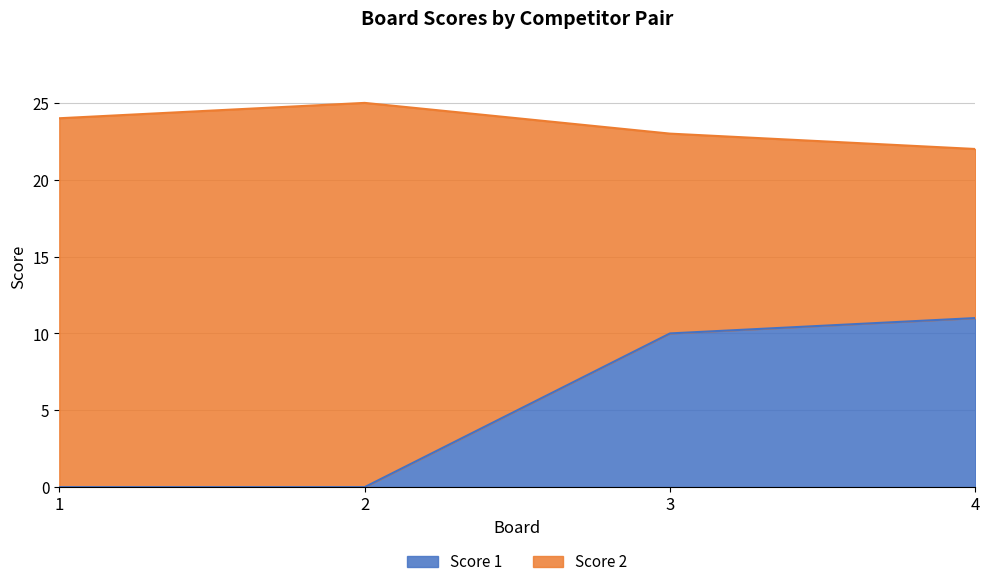

What is the difference between the maximum and minimum values?

11